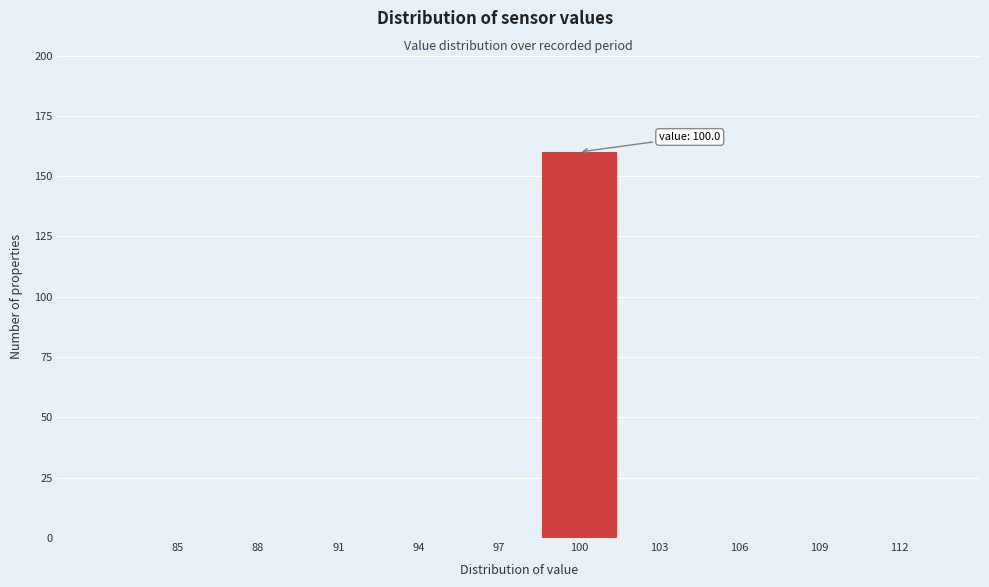

Reading left to right, transcribe all the data shown in this chart.

85=0	88=0	91=0	94=0	97=0	100=160	103=0	106=0	109=0	112=0